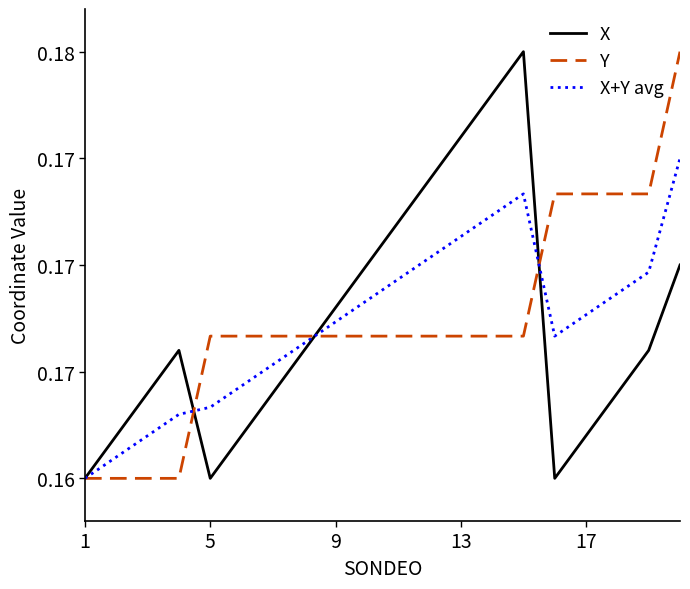

What is the average value of the X+Y avg series?

0.2